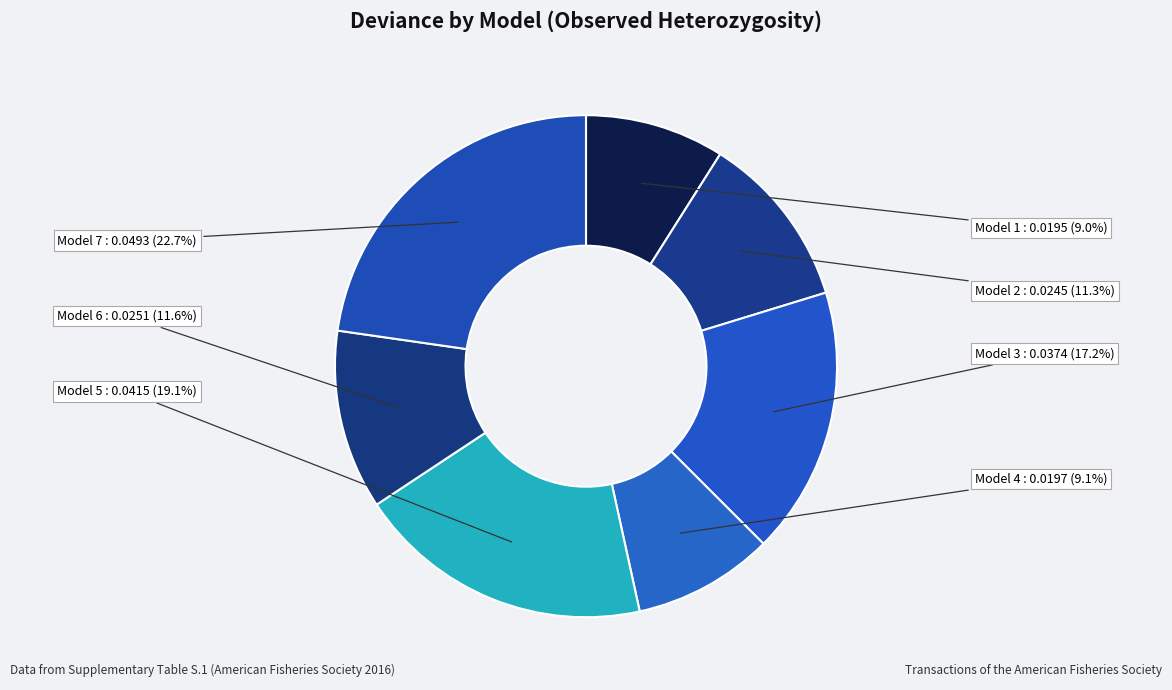

Is there a majority slice in this chart?

No